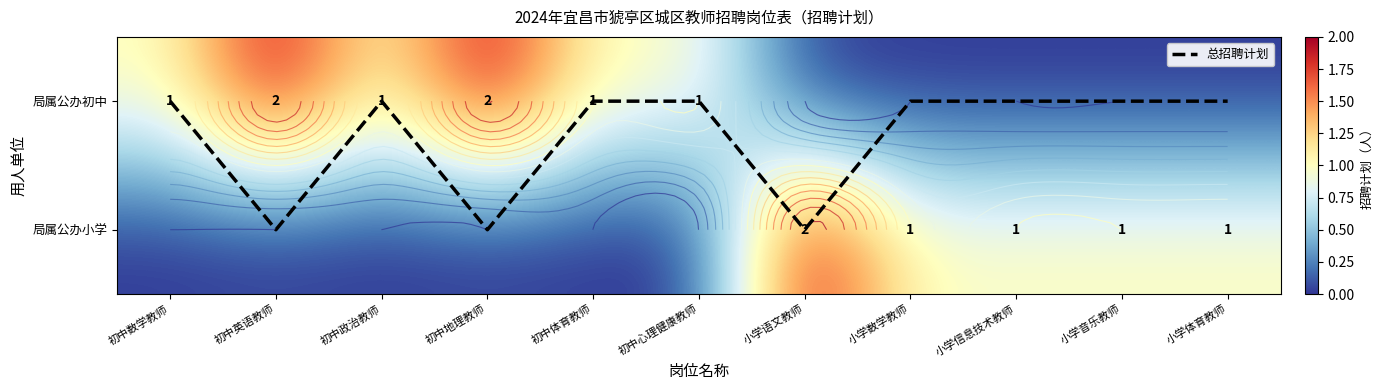

What is the difference between the maximum and minimum values in the 总招聘计划 series?

1.0